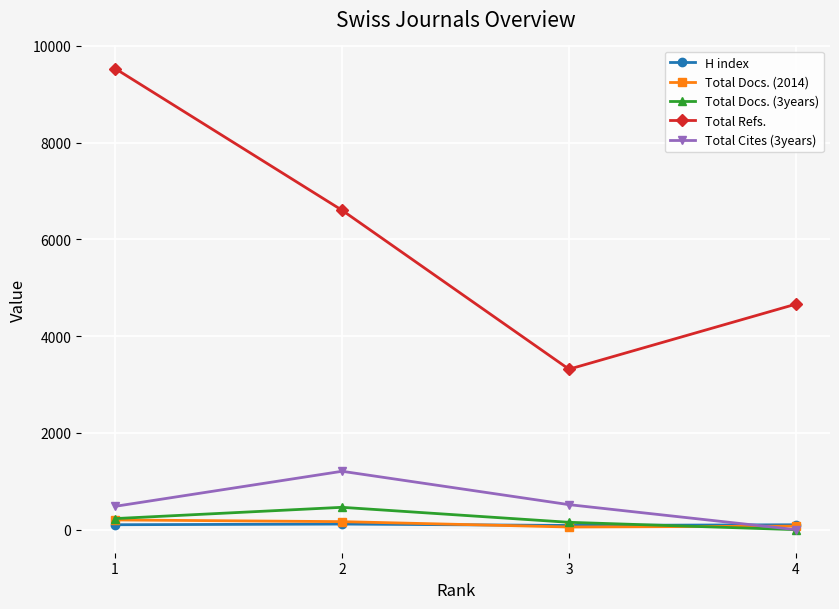

What is the sum of the Total Refs. values at 2 and 1?

16136